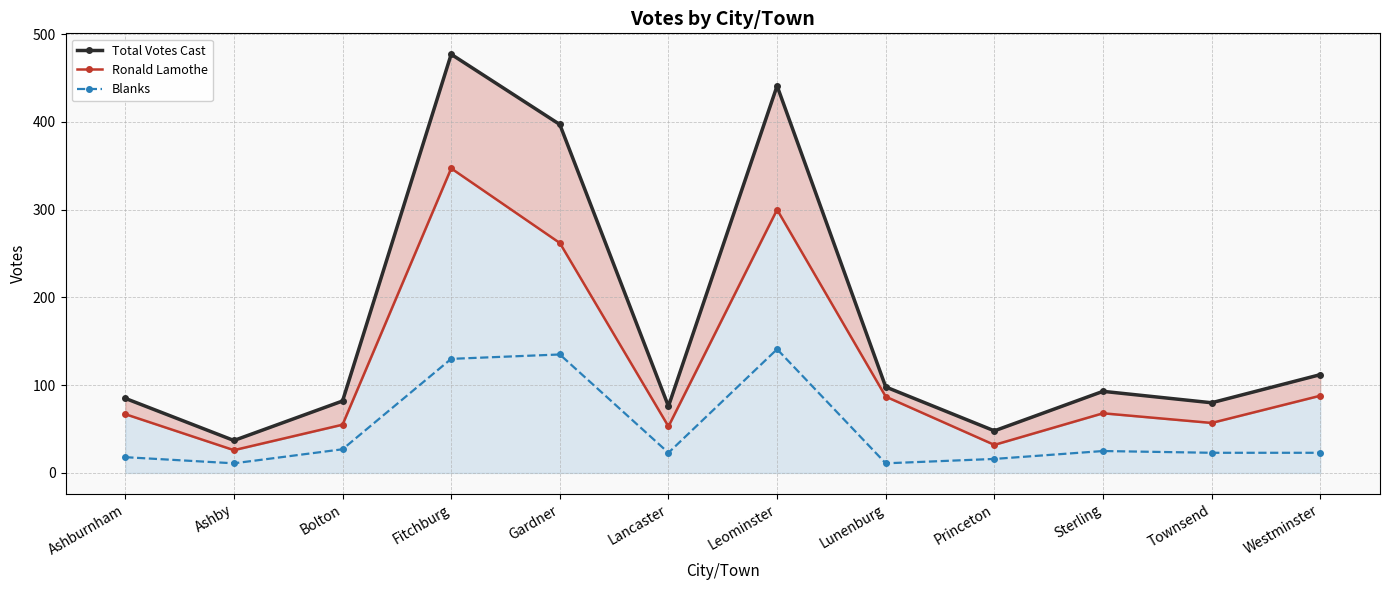

True or false: Total Votes Cast has more than 0 interior local peaks.

True